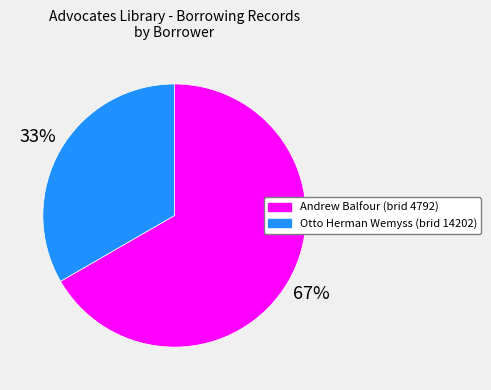

Does Otto Herman Wemyss (brid 14202) account for over 50% of the chart?

No